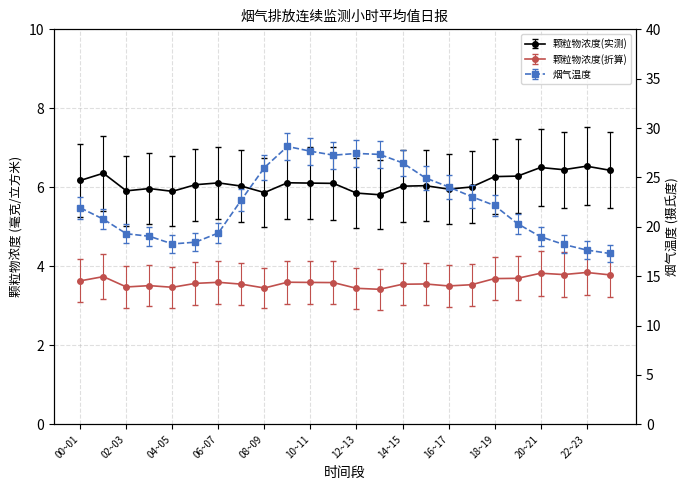

Reading left to right, what are all the values shown in this chart?

颗粒物浓度(实测): 6.2	6.4	5.9	6.0	5.9	6.1	6.1	6.0	5.9	6.1	6.1	6.1	5.9	5.8	6.0	6.0	6.0	6.0	6.3	6.3	6.5	6.4	6.5	6.4
颗粒物浓度(折算): 3.6	3.7	3.5	3.5	3.5	3.6	3.6	3.5	3.5	3.6	3.6	3.6	3.4	3.4	3.5	3.6	3.5	3.5	3.7	3.7	3.8	3.8	3.8	3.8
烟气温度: 21.9	20.8	19.3	19.0	18.3	18.4	19.4	22.7	26.0	28.1	27.7	27.3	27.4	27.3	26.5	24.9	24.0	23.1	22.2	20.3	19.0	18.2	17.6	17.3